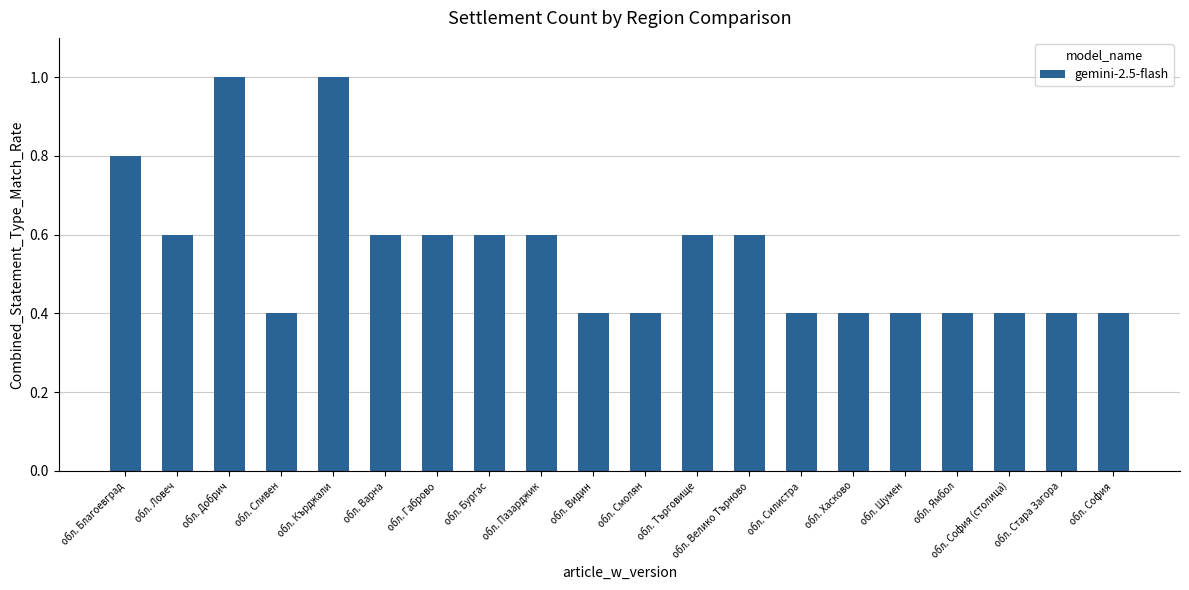

Count the values in the range 0 to 1.

20